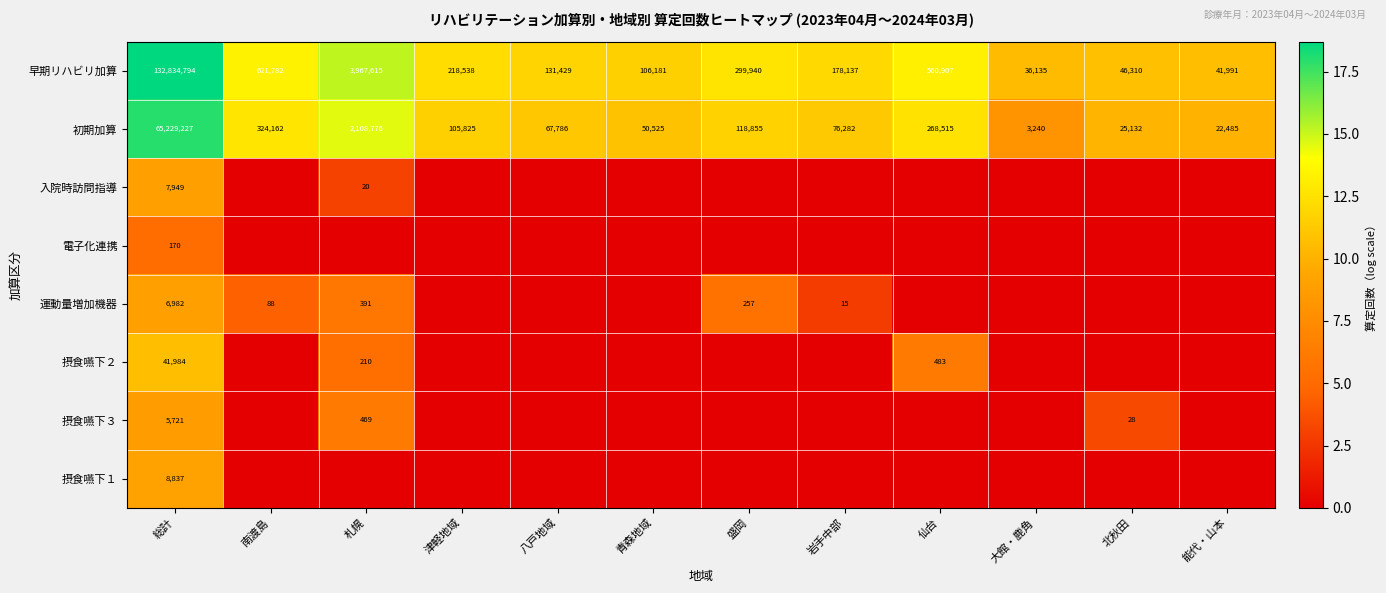

What is the difference between the 初期加算 values at 八戸地域 and 南渡島?

256376